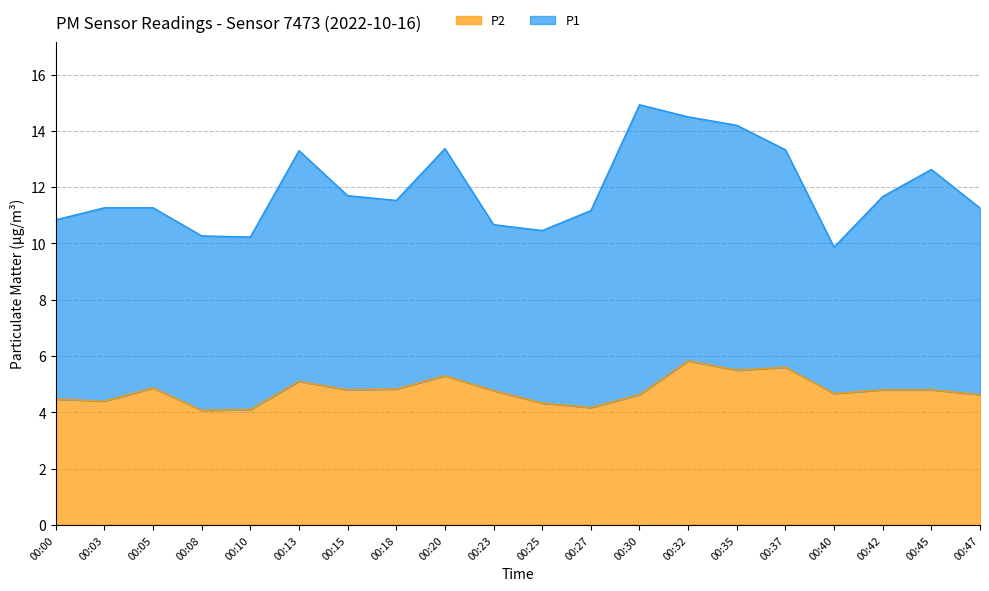

Rank the categories by value from lowest to highest.

00:08, 00:10, 00:27, 00:25, 00:03, 00:00, 00:30, 00:47, 00:40, 00:23, 00:15, 00:42, 00:45, 00:18, 00:05, 00:13, 00:20, 00:35, 00:37, 00:32